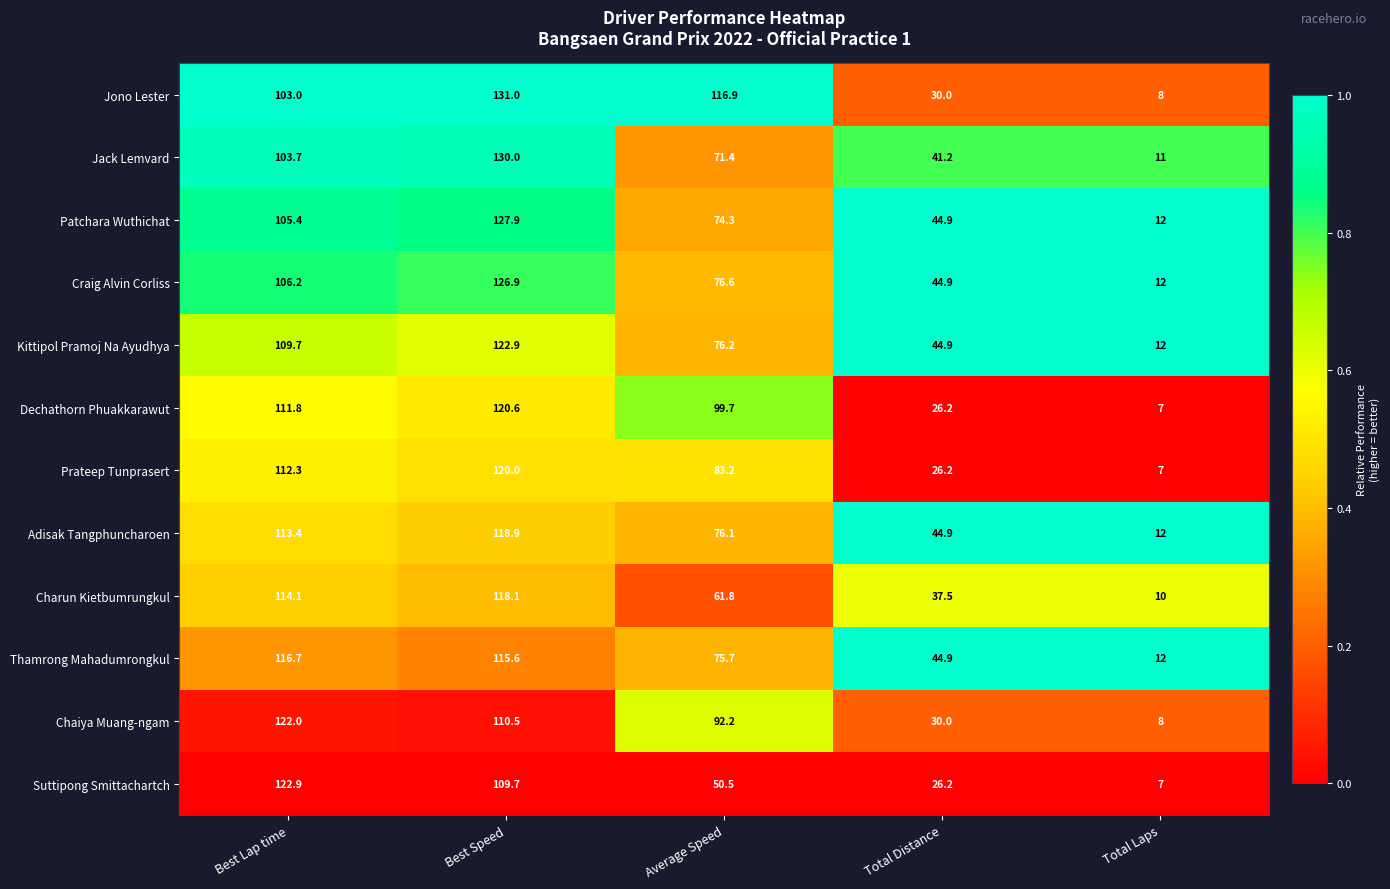

At which category is the sum across all series the highest?

Best Speed